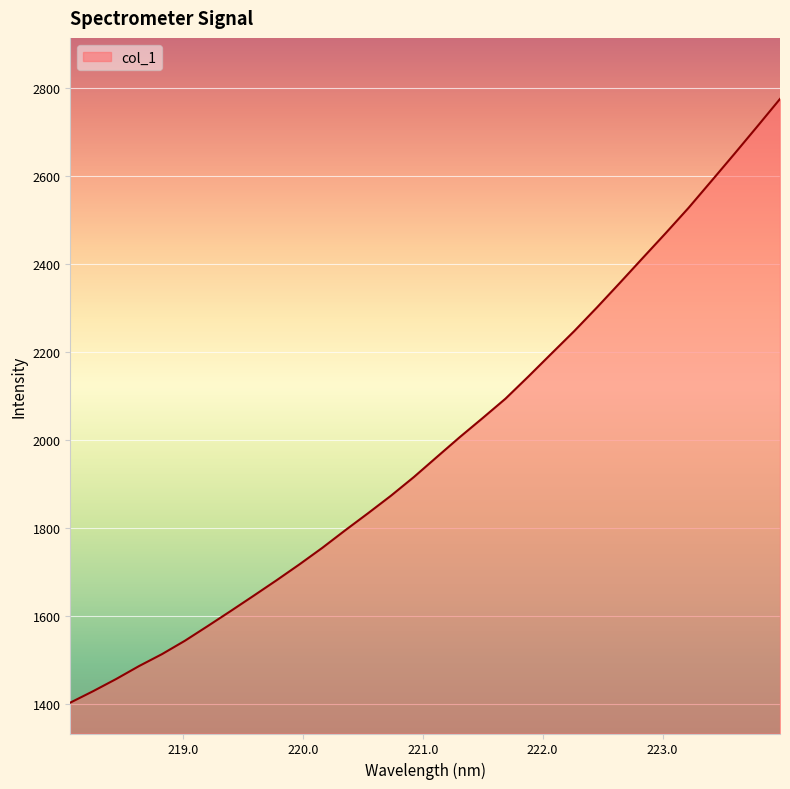

What is the smallest value displayed?

1402.4